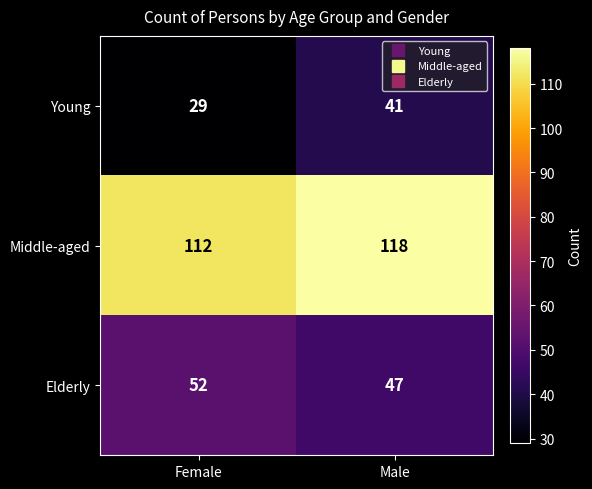

What is the average value of the Middle-aged series?

115